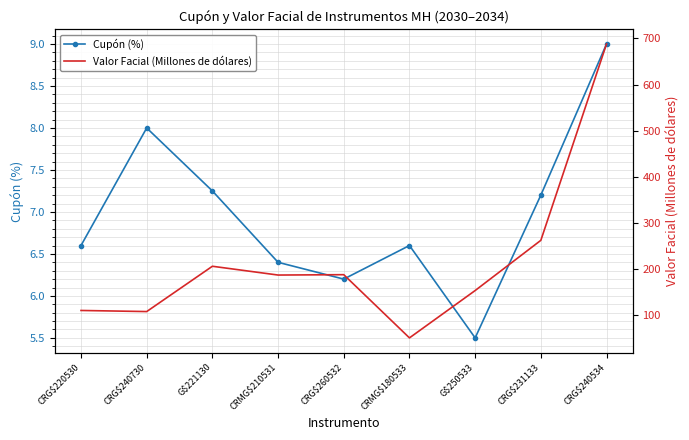

The value of Cupón (%) at G$250533 is 5.5. True or false?

True